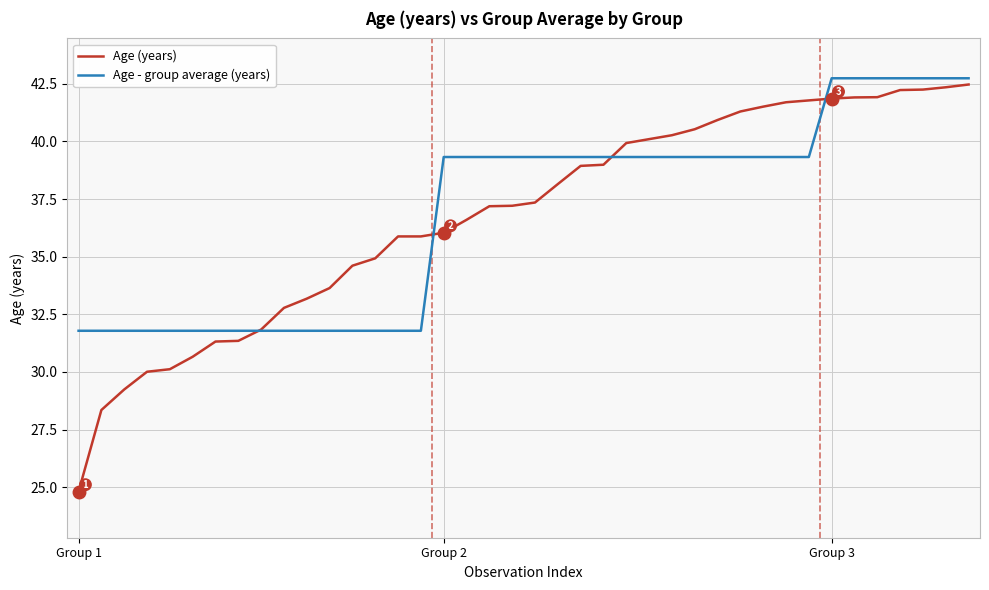

What are all the series names shown in the legend?

Age (years), Age - group average (years)